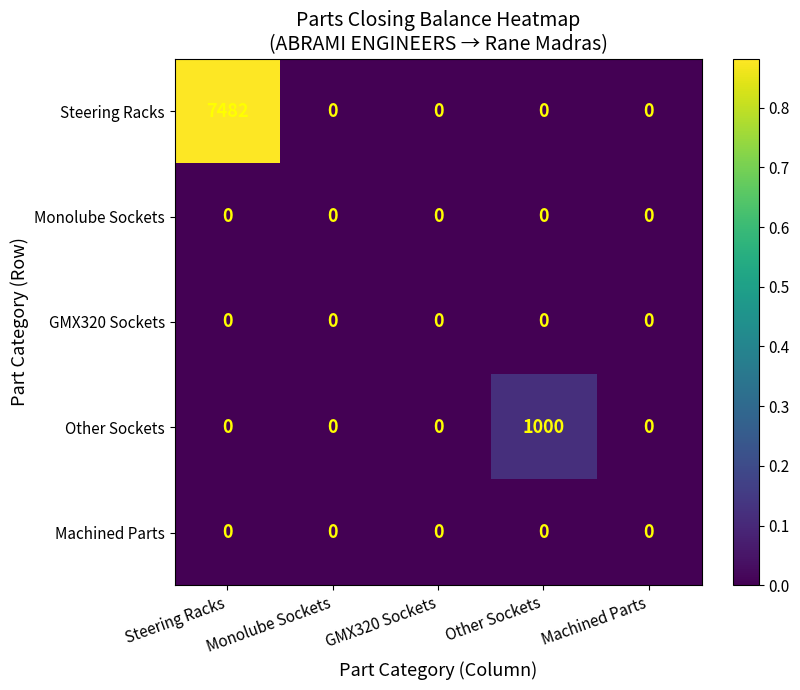

Is it true that Other Sockets equals 1420 at Other Sockets?

False